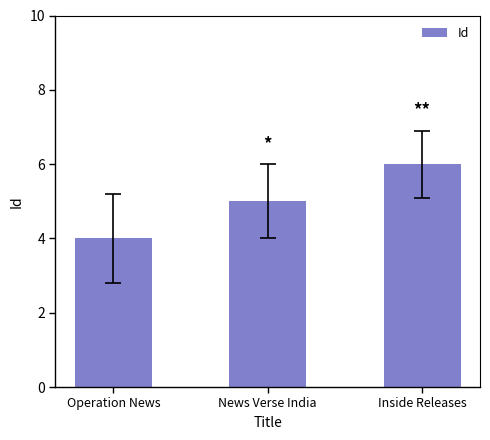

How many categories are shown in the chart?

3